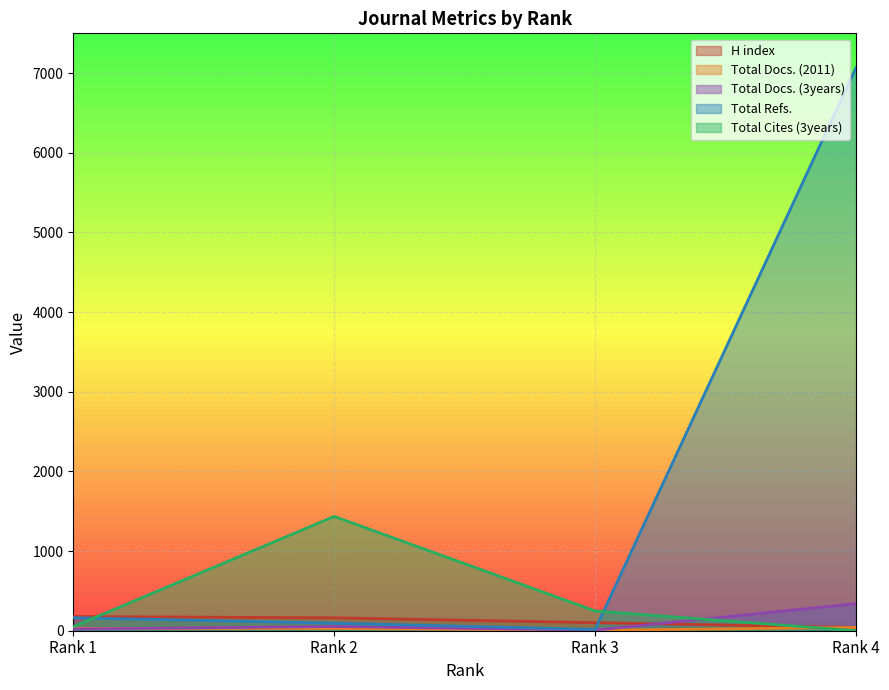

True or false: Total Refs. and Total Cites (3years) cross at least once.

True